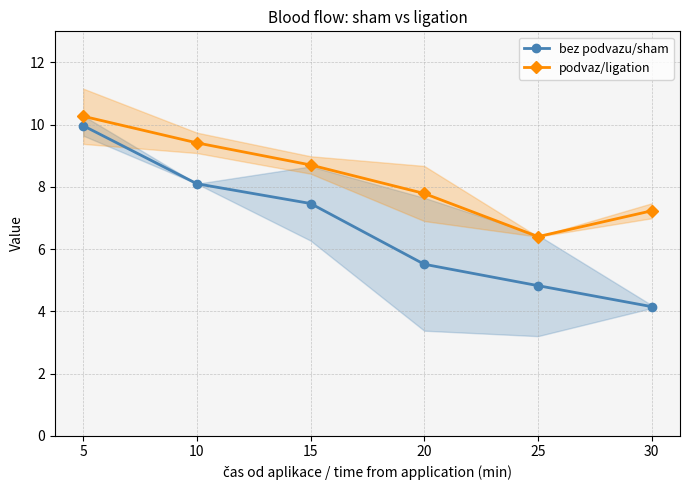

At which category is the sum across all series the highest?

5